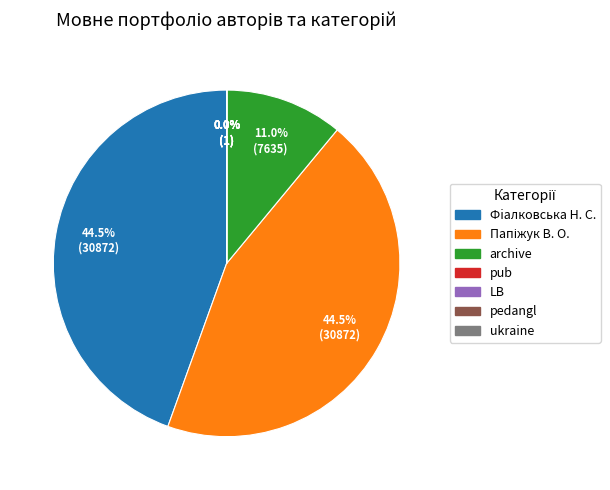

How much of the chart is everything except Фiалковська Н. С.?

55.5%